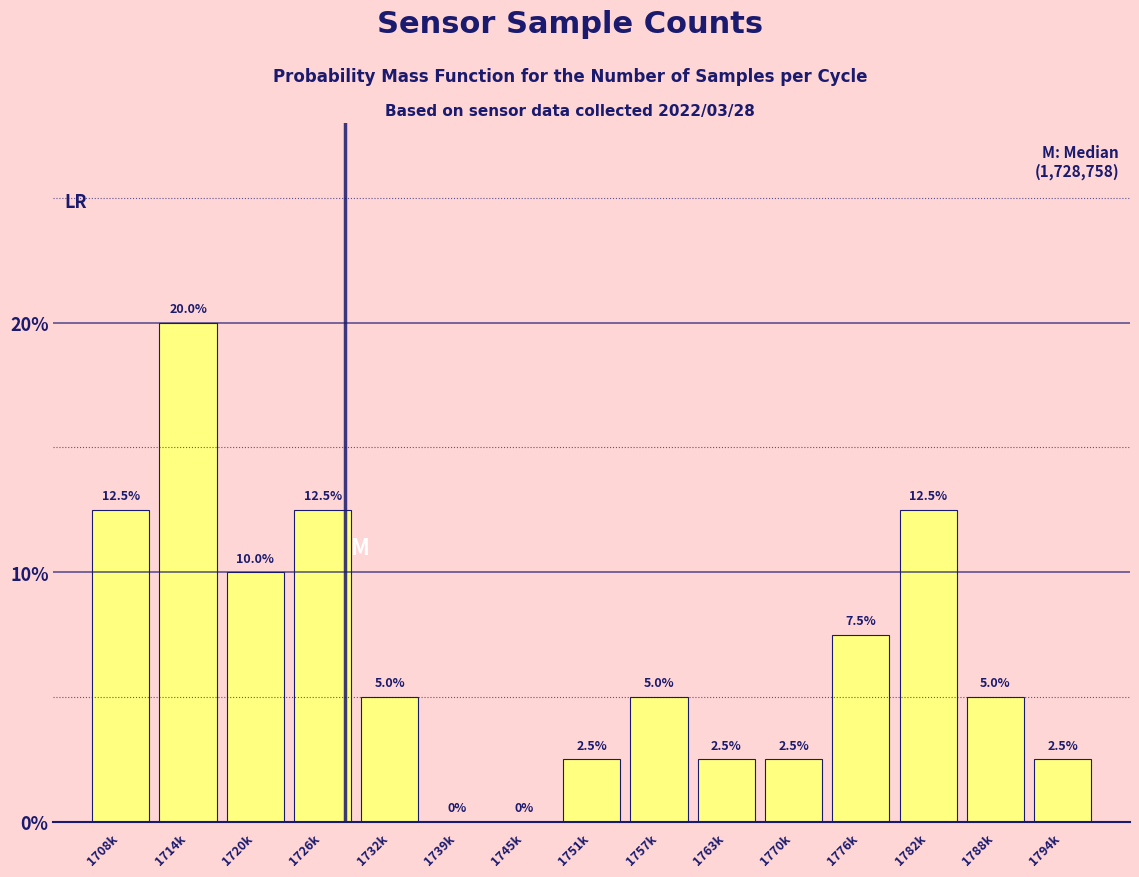

Reading left to right, extract all data points from this chart.

1708k=12.5	1714k=20.0	1720k=10.0	1726k=12.5	1732k=5.0	1739k=0.0	1745k=0.0	1751k=2.5	1757k=5.0	1763k=2.5	1770k=2.5	1776k=7.5	1782k=12.5	1788k=5.0	1794k=2.5